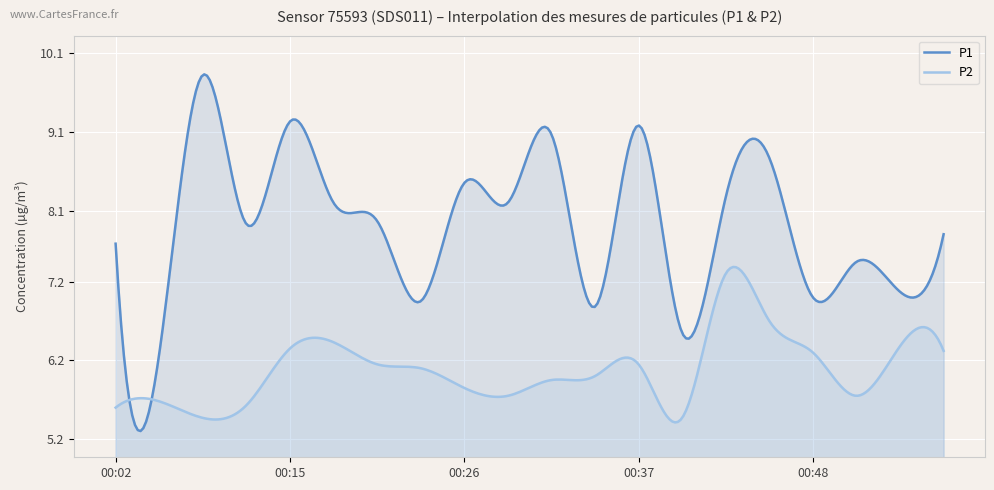

How many distinct data groups are displayed?

2